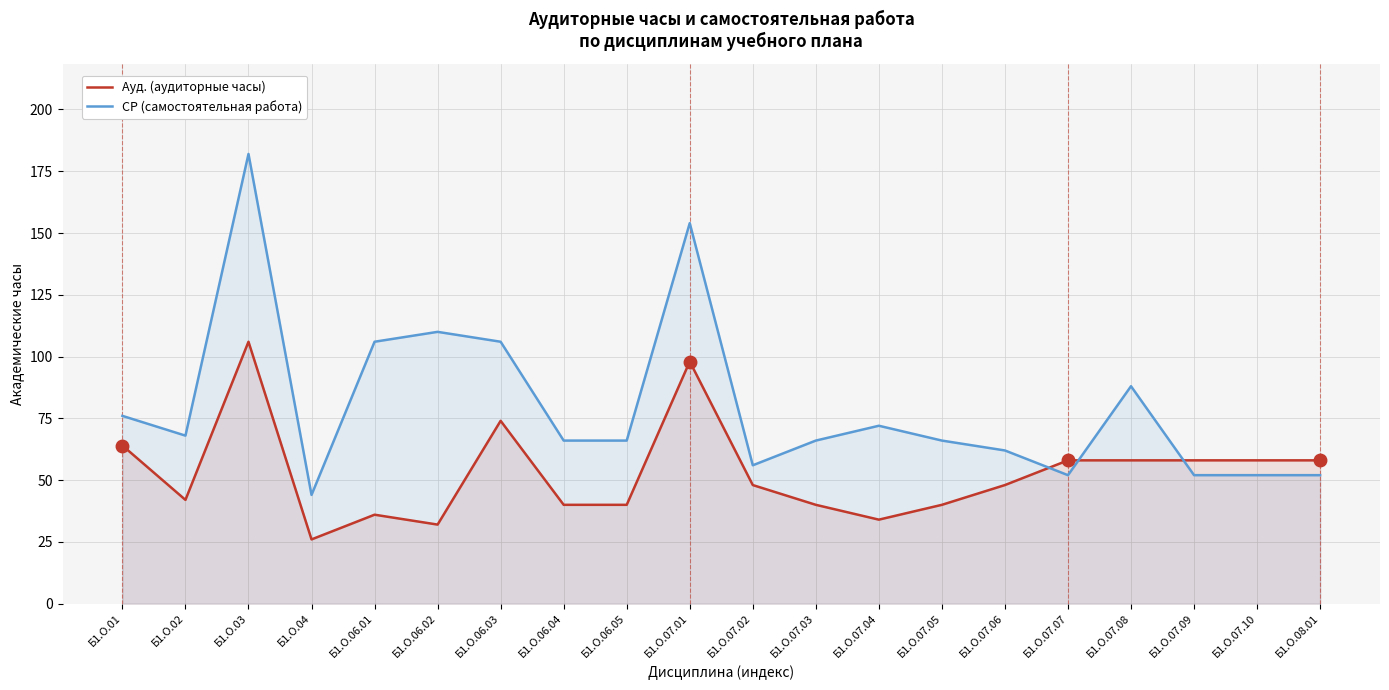

Between Б1.О.07.03 and Б1.О.07.05, which series saw the biggest shift?

Ауд. (аудиторные часы)